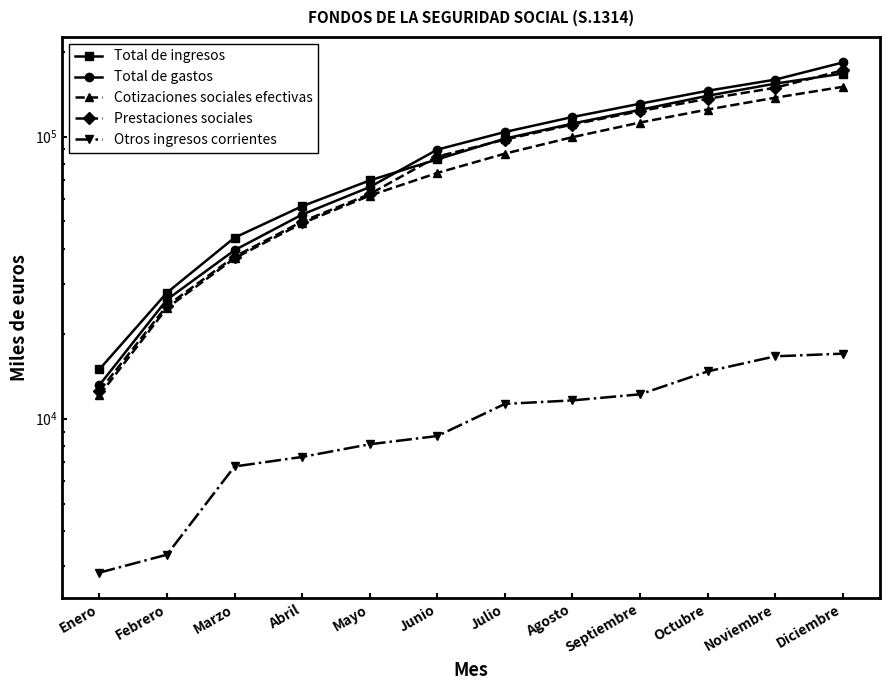

Rank the categories by Otros ingresos corrientes value from lowest to highest.

Enero, Febrero, Marzo, Abril, Mayo, Junio, Julio, Agosto, Septiembre, Octubre, Noviembre, Diciembre